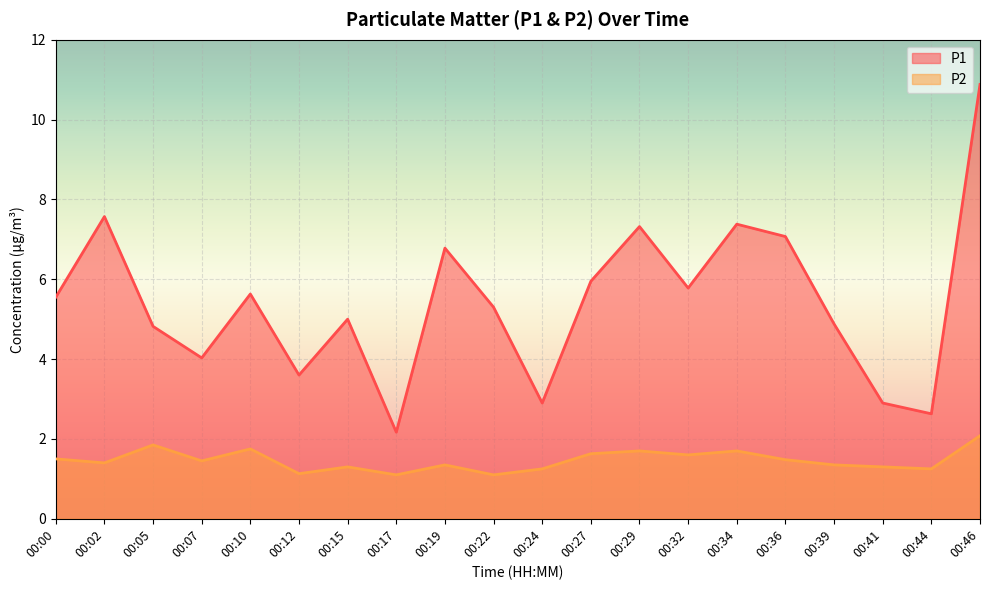

How many lines are shown in the chart?

2